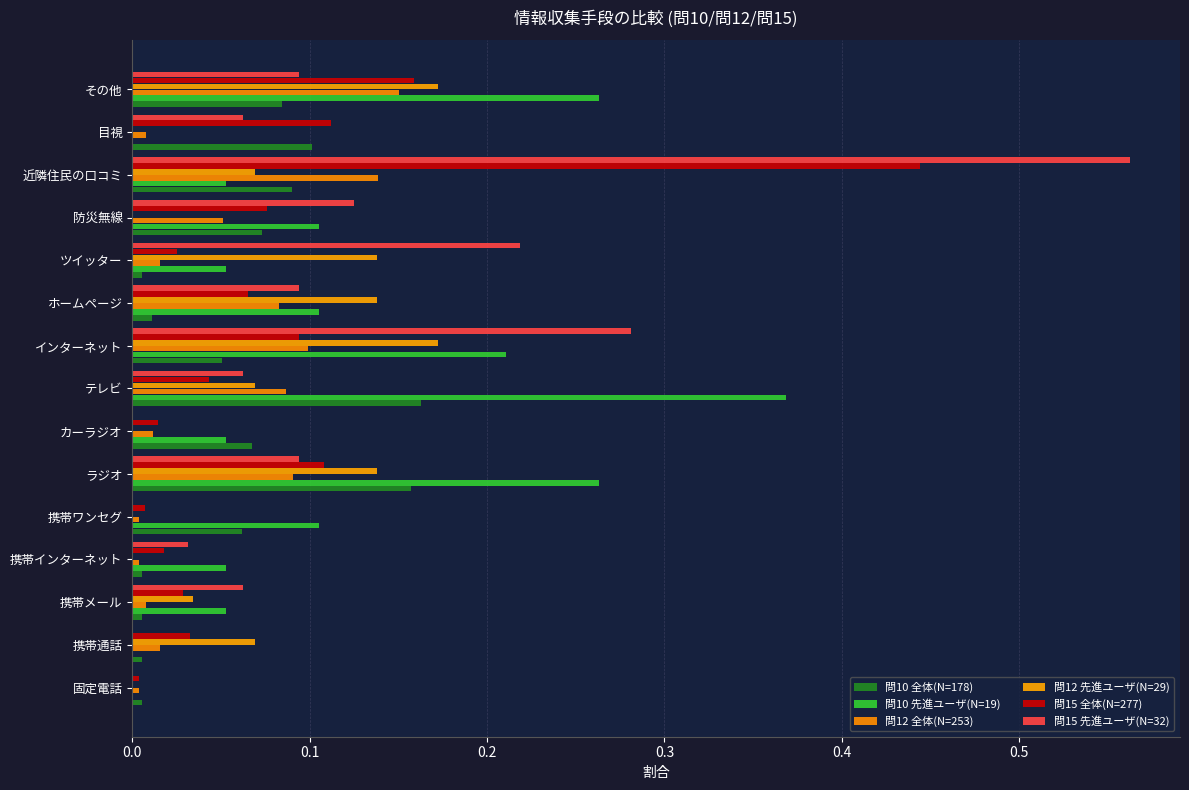

Reading left to right, what are all the values shown in this chart?

問10 全体(N=178): 0.0	0.0	0.0	0.0	0.1	0.2	0.1	0.2	0.1	0.0	0.0	0.1	0.1	0.1	0.1
問10 先進ユーザ(N=19): 0.0	0.0	0.1	0.1	0.1	0.3	0.1	0.4	0.2	0.1	0.1	0.1	0.1	0.0	0.3
問12 全体(N=253): 0.0	0.0	0.0	0.0	0.0	0.1	0.0	0.1	0.1	0.1	0.0	0.1	0.1	0.0	0.2
問12 先進ユーザ(N=29): 0.0	0.1	0.0	0.0	0.0	0.1	0.0	0.1	0.2	0.1	0.1	0.0	0.1	0.0	0.2
問15 全体(N=277): 0.0	0.0	0.0	0.0	0.0	0.1	0.0	0.0	0.1	0.1	0.0	0.1	0.4	0.1	0.2
問15 先進ユーザ(N=32): 0.0	0.0	0.1	0.0	0.0	0.1	0.0	0.1	0.3	0.1	0.2	0.1	0.6	0.1	0.1